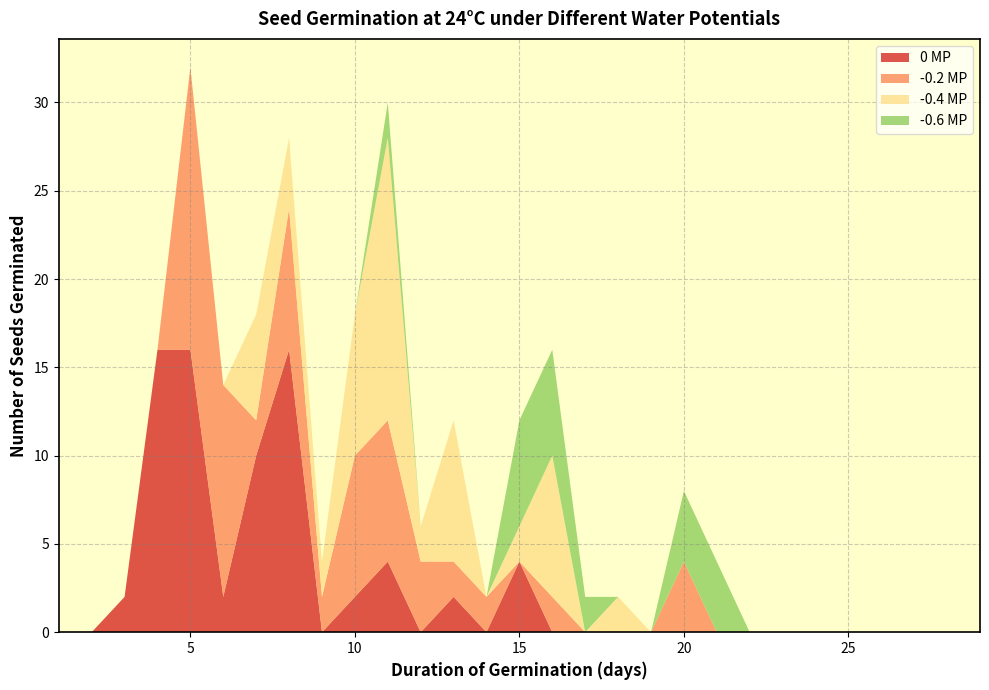

Reading left to right, list all the values displayed in this chart.

0 MP: 0	0	2	16	16	2	10	16	0	2	4	0	2	0	4	0	0	0	0	0	0	0	0	0	0	0	0	0	0
-0.2 MP: 0	0	0	0	16	12	2	8	2	8	8	4	2	2	0	2	0	0	0	4	0	0	0	0	0	0	0	0	0
-0.4 MP: 0	0	0	0	0	0	6	4	2	8	16	2	8	0	2	8	0	2	0	0	0	0	0	0	0	0	0	0	0
-0.6 MP: 0	0	0	0	0	0	0	0	0	0	2	0	0	0	6	6	2	0	0	4	4	0	0	0	0	0	0	0	0